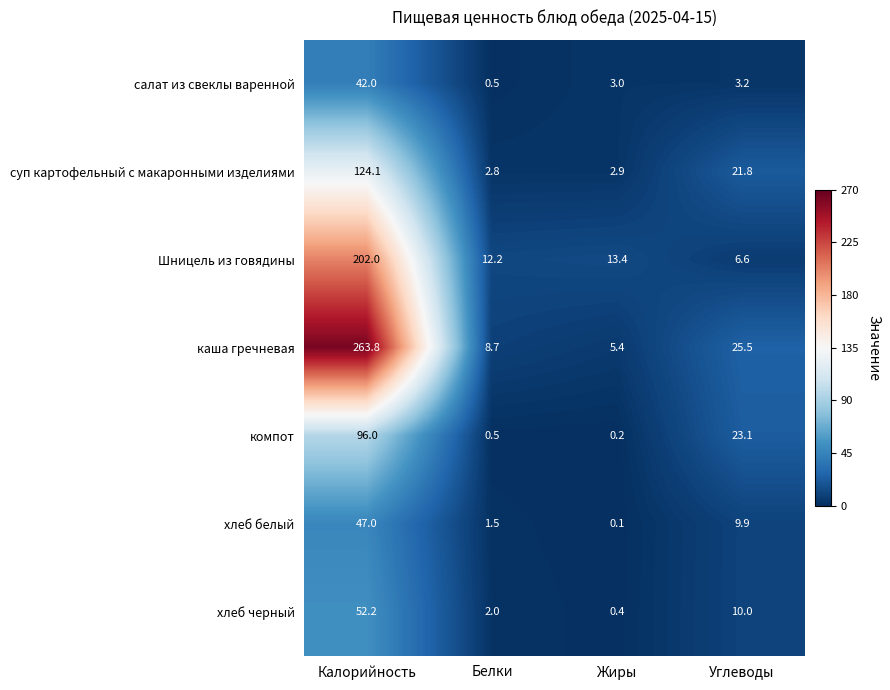

Between Белки and Жиры, which series saw the biggest shift?

каша гречневая